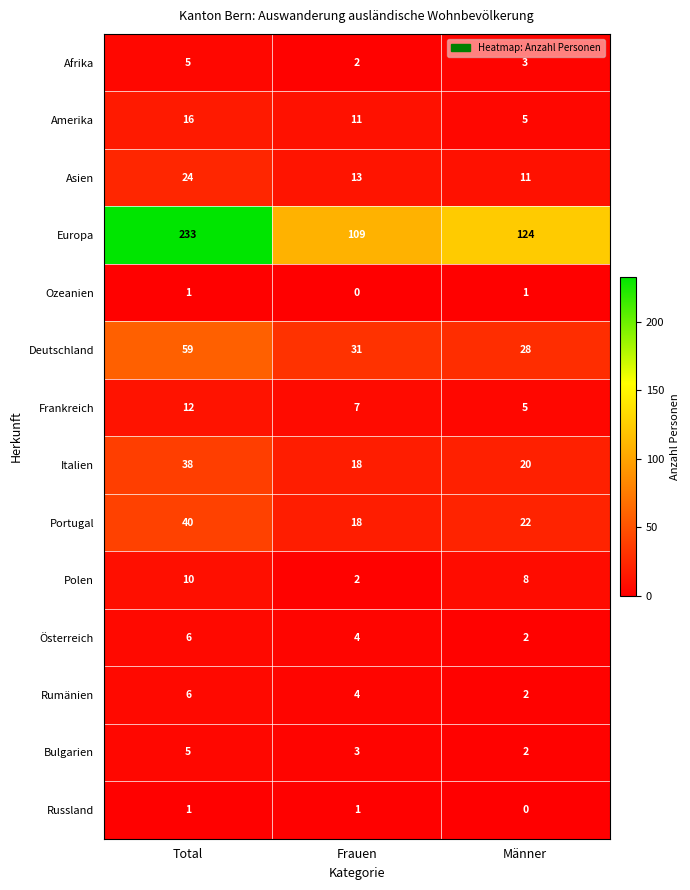

What is the maximum value shown in the chart?

233